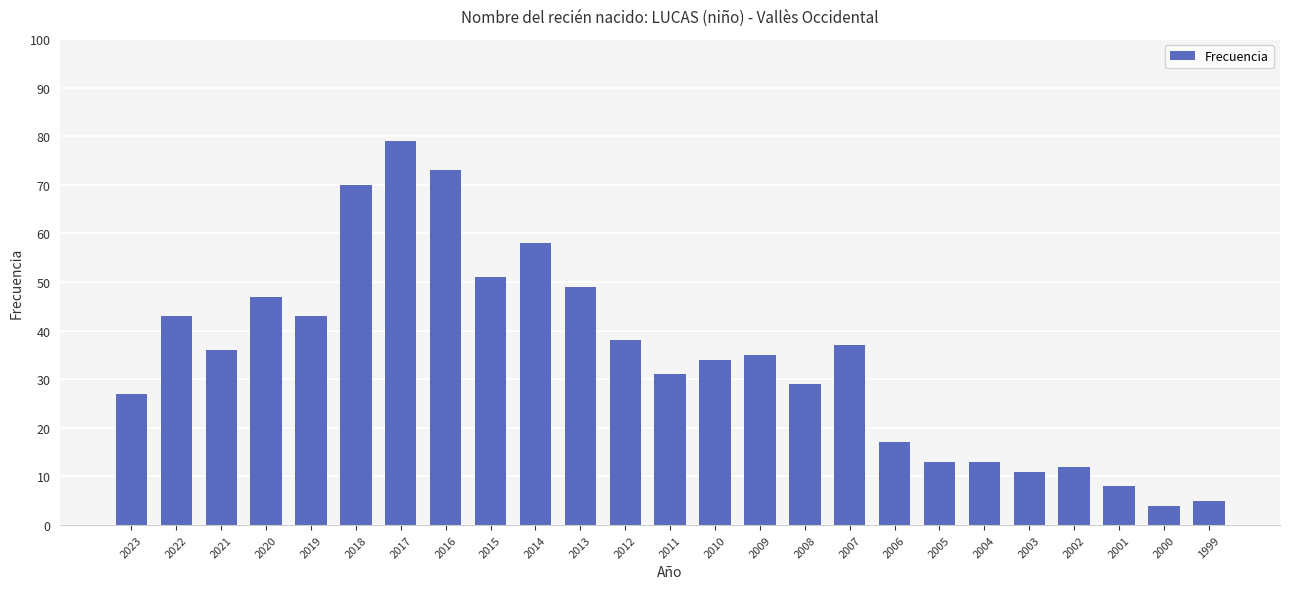

Where does the data first go above 35?

2022